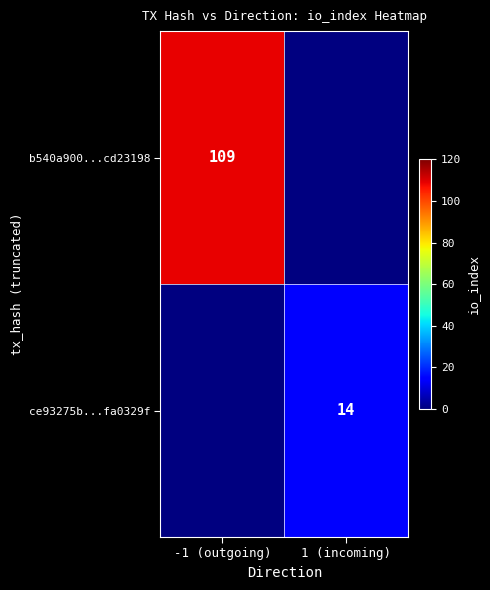

Is it true that ce93275b...fa0329f equals 14 at 1 (incoming)?

True